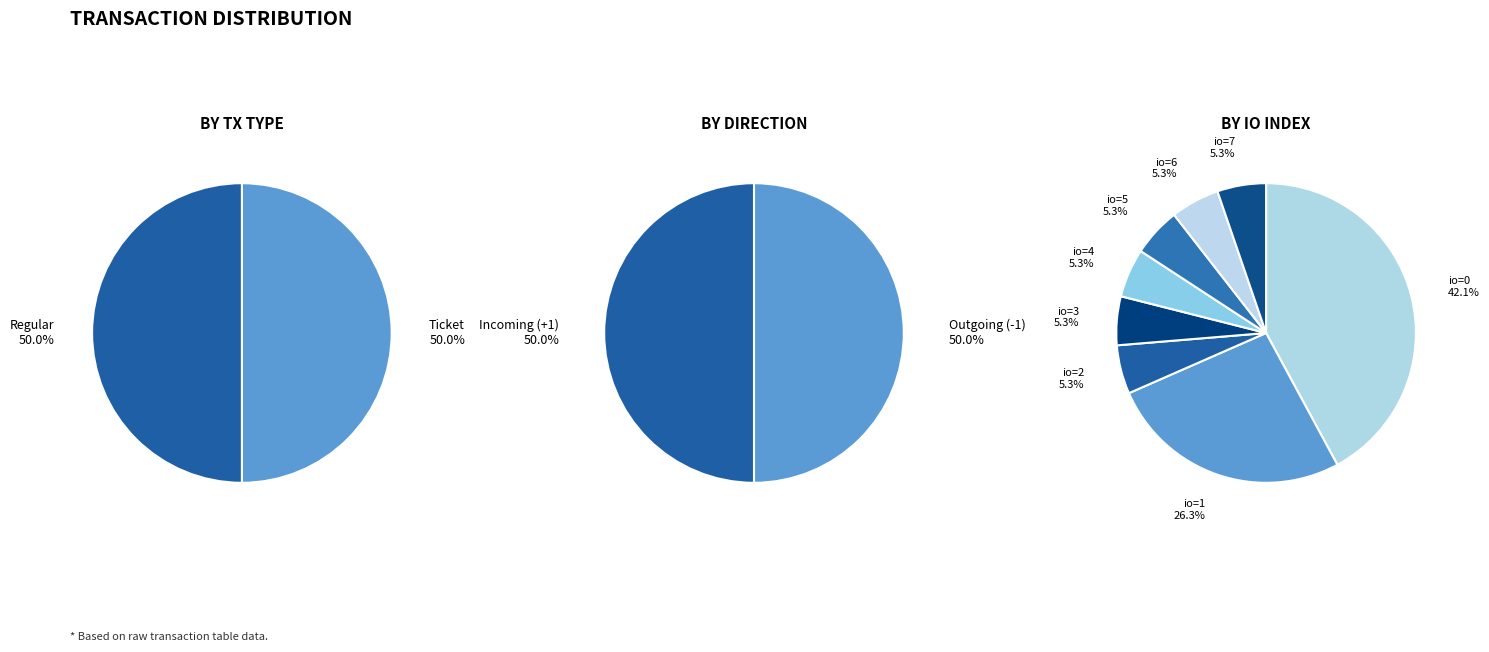

How many segments does this pie chart have?

8